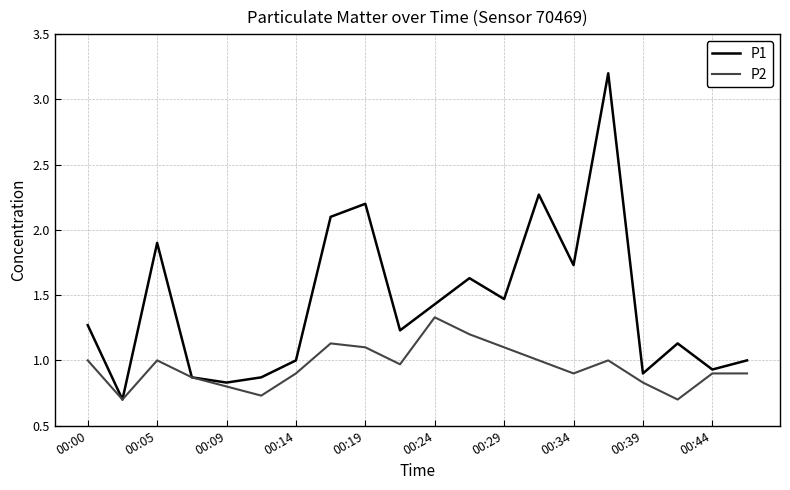

Which series has the largest range (max minus min)?

P1